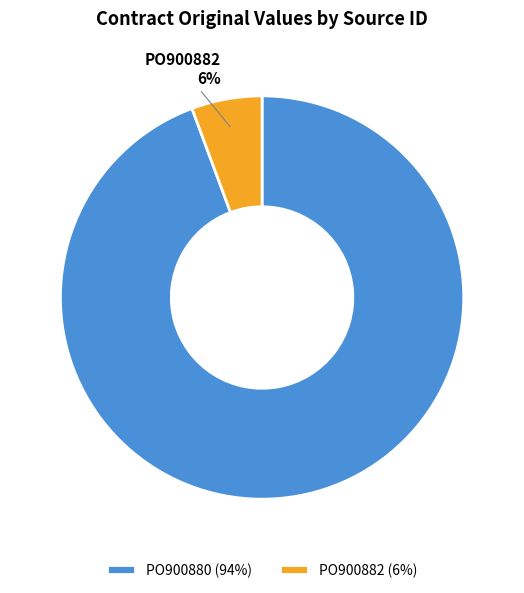

Is the sum of PO900882 and PO900880 greater than half?

Yes